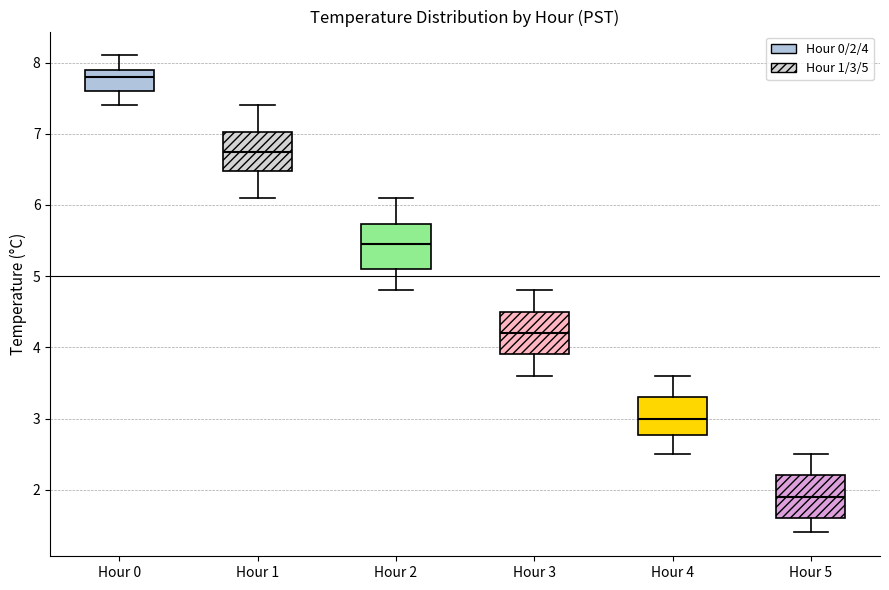

Which box's median line is the lowest?

Hour 5